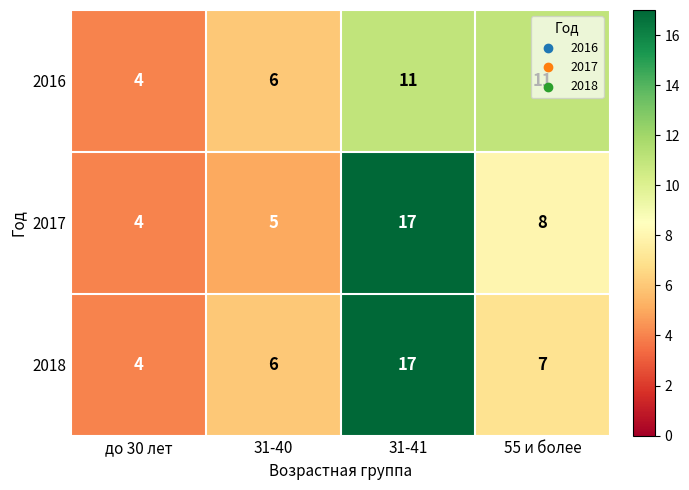

What is the difference between the 2017 values at до 30 лет and 55 и более?

4